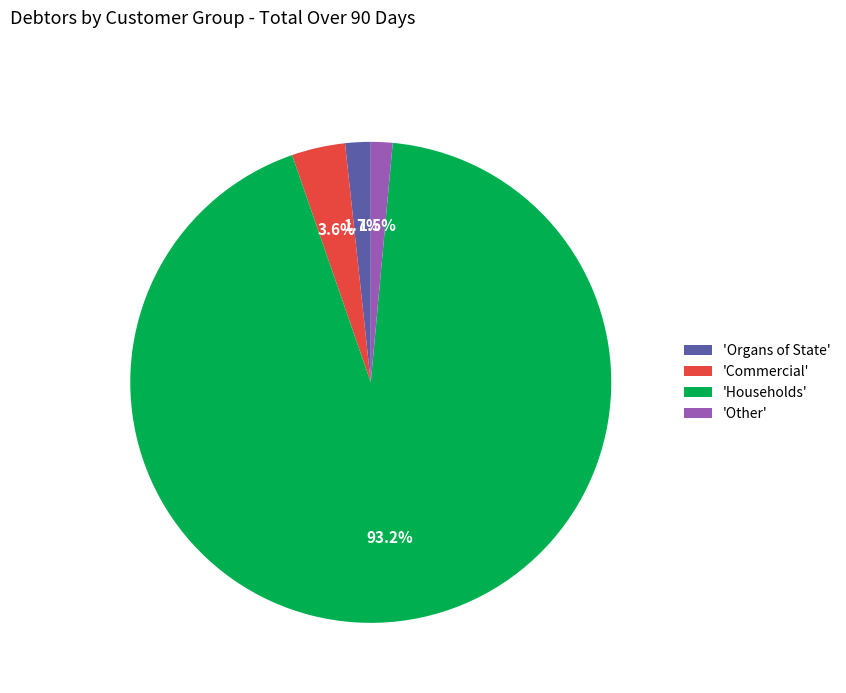

Which has a higher value, 'Other' or 'Commercial'?

'Commercial'